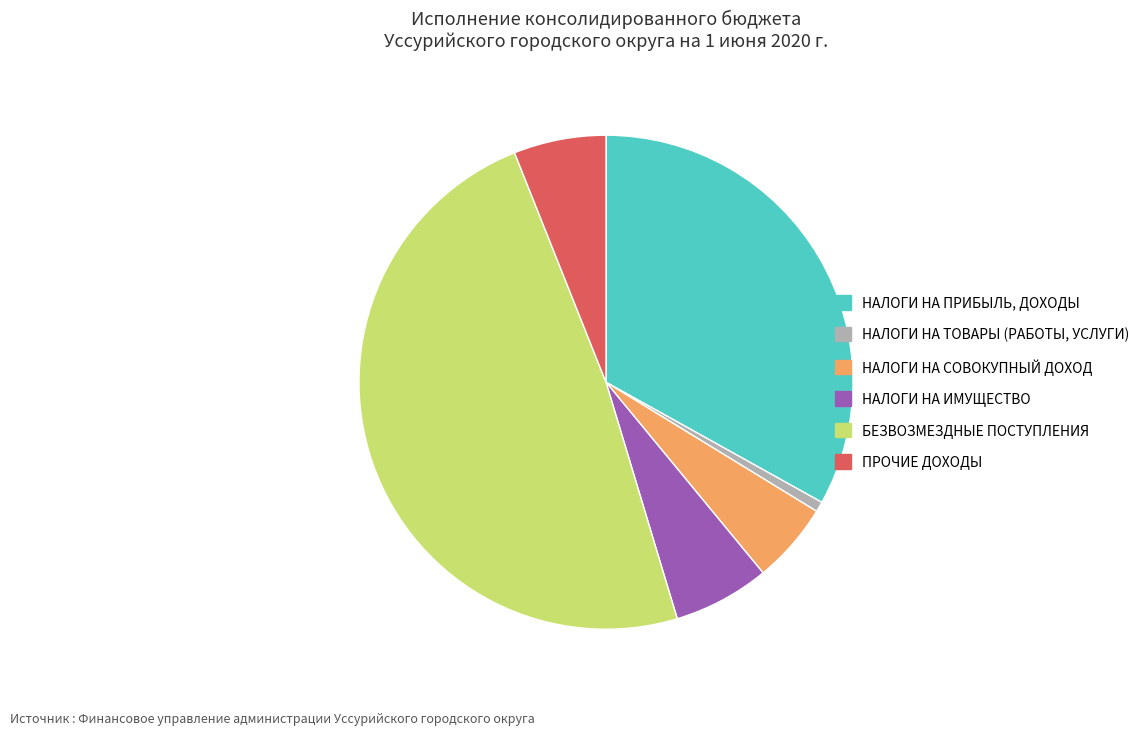

True or false: НАЛОГИ НА ИМУЩЕСТВО accounts for 6% of the total.

True